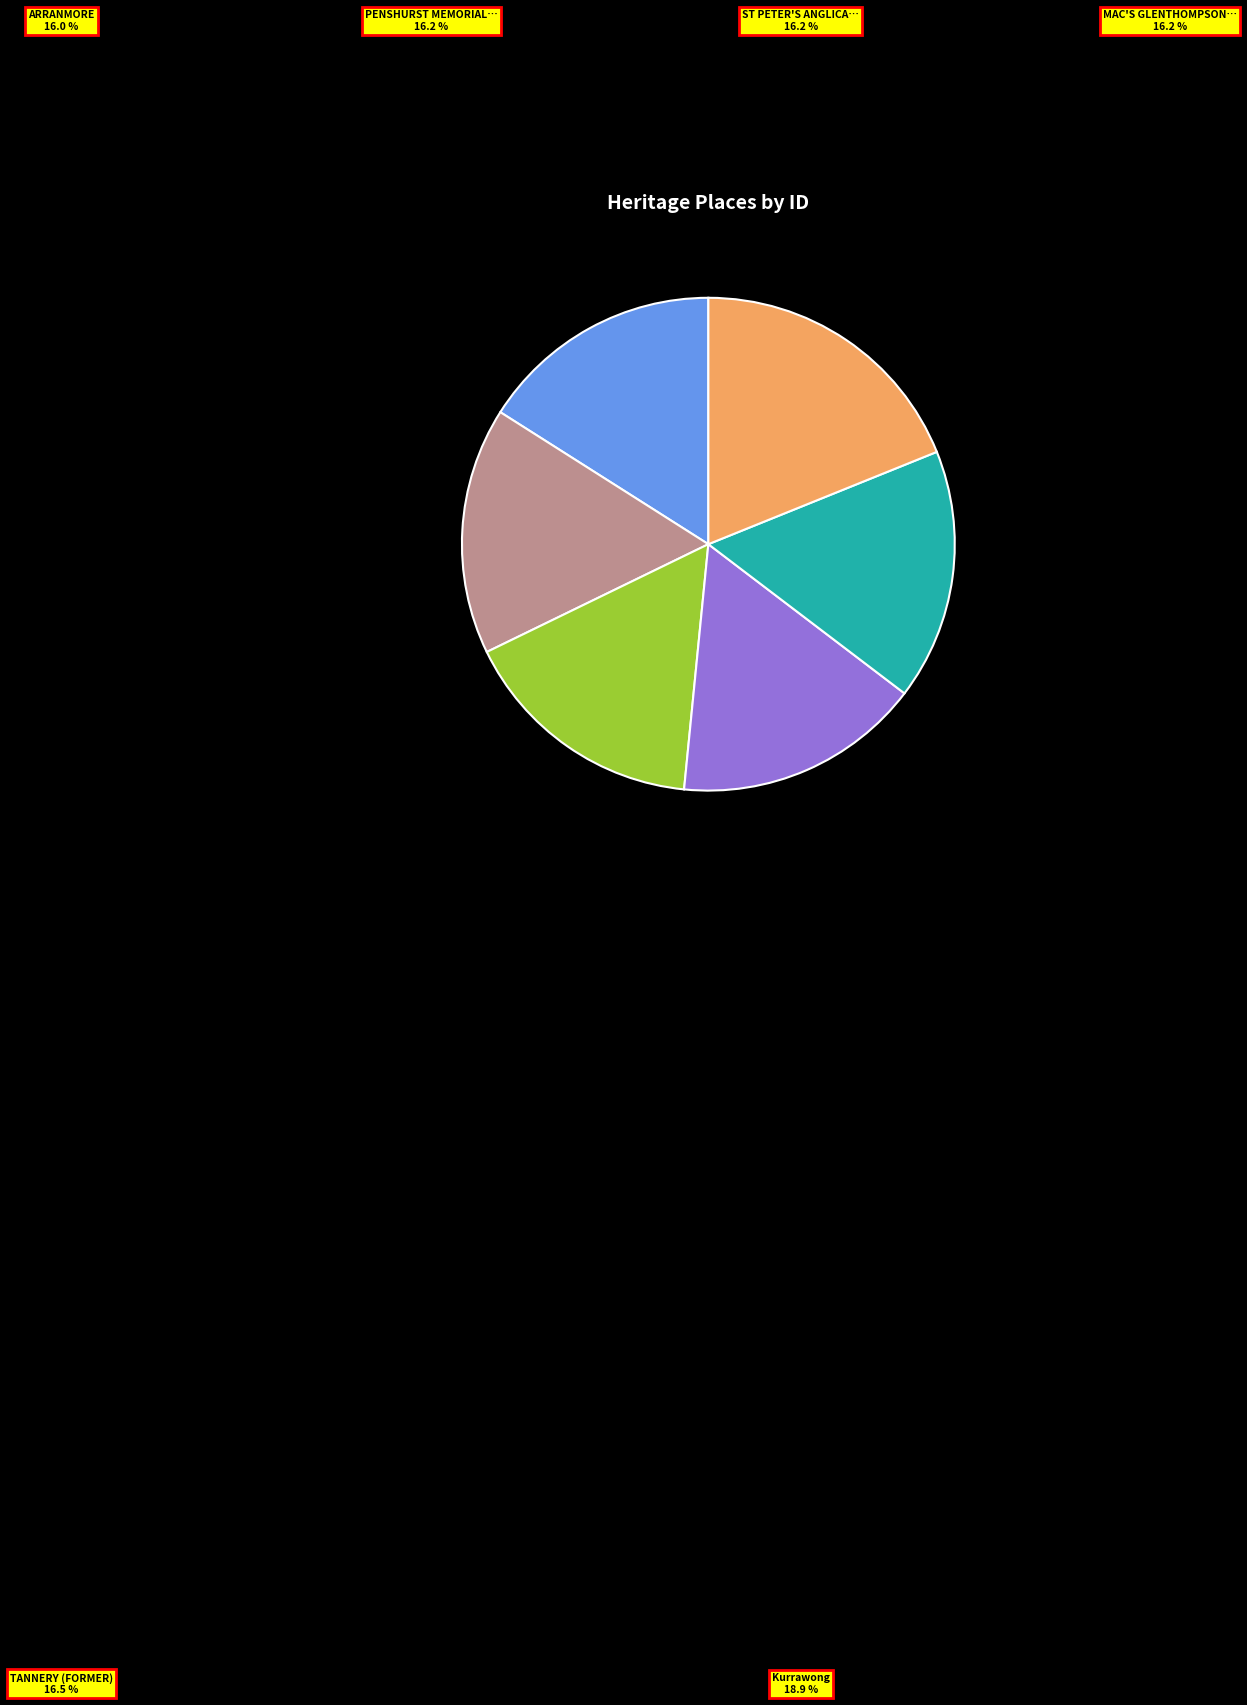

To the nearest percent, what portion does Kurrawong represent?

19%